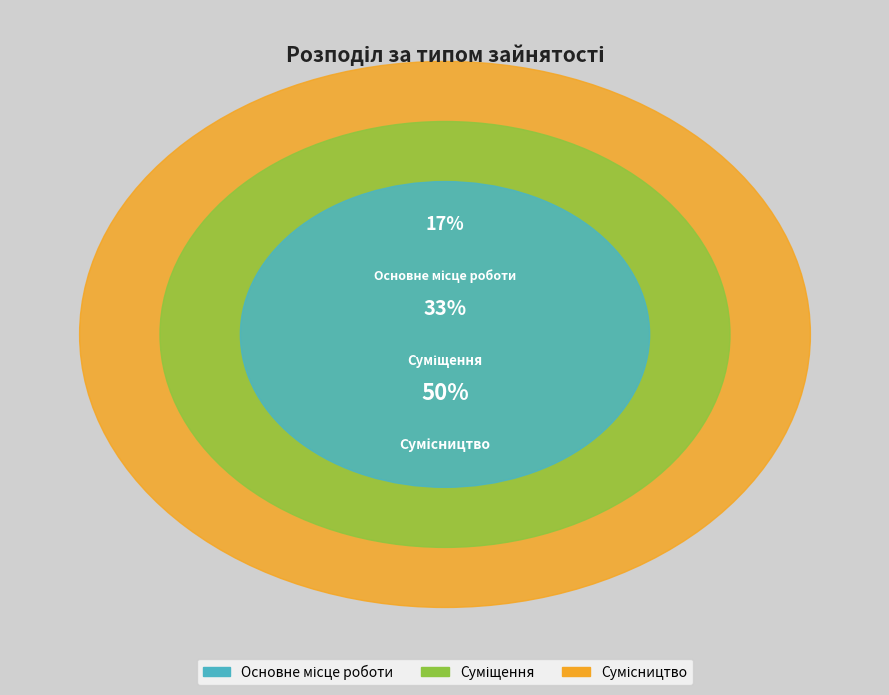

Between Сумісництво and Основне місце роботи, which is larger?

Сумісництво